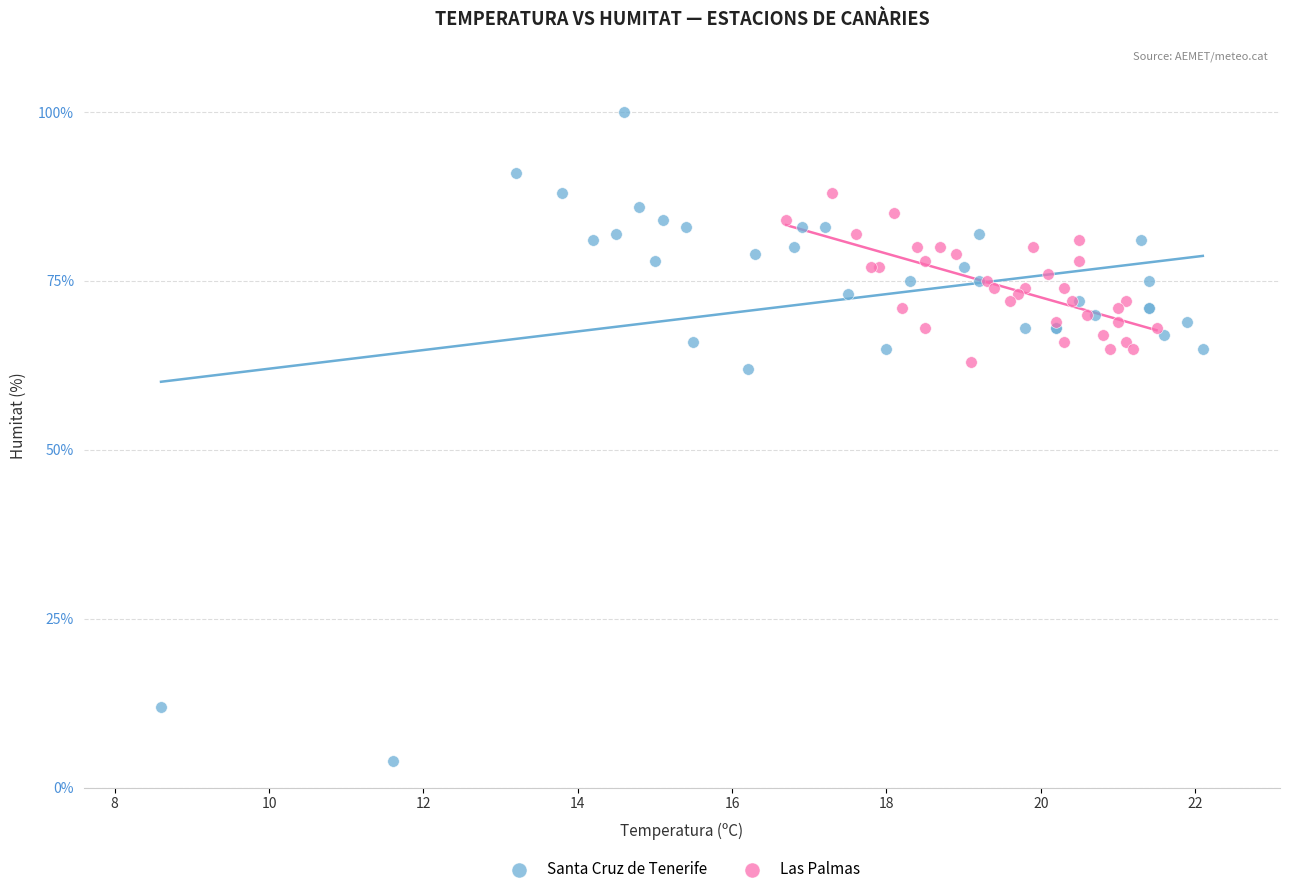

Which series contains the lowest Y value?

Santa Cruz de Tenerife